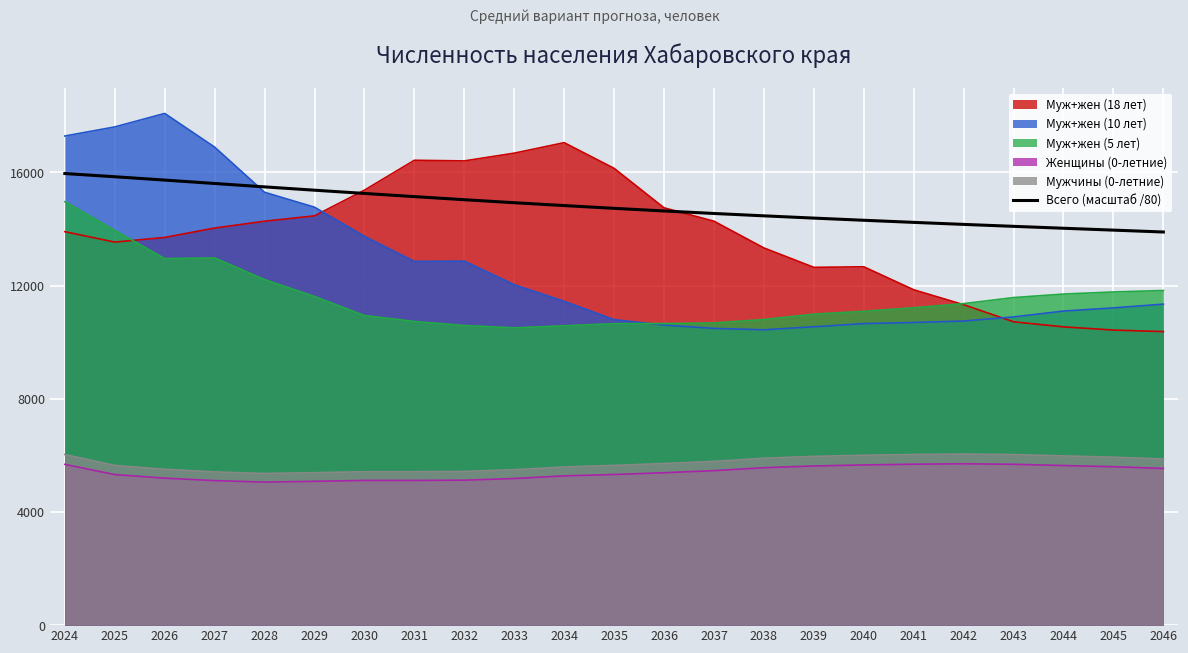

Between 2024 and 2034, which series saw the biggest shift?

Муж+жен (10 лет)